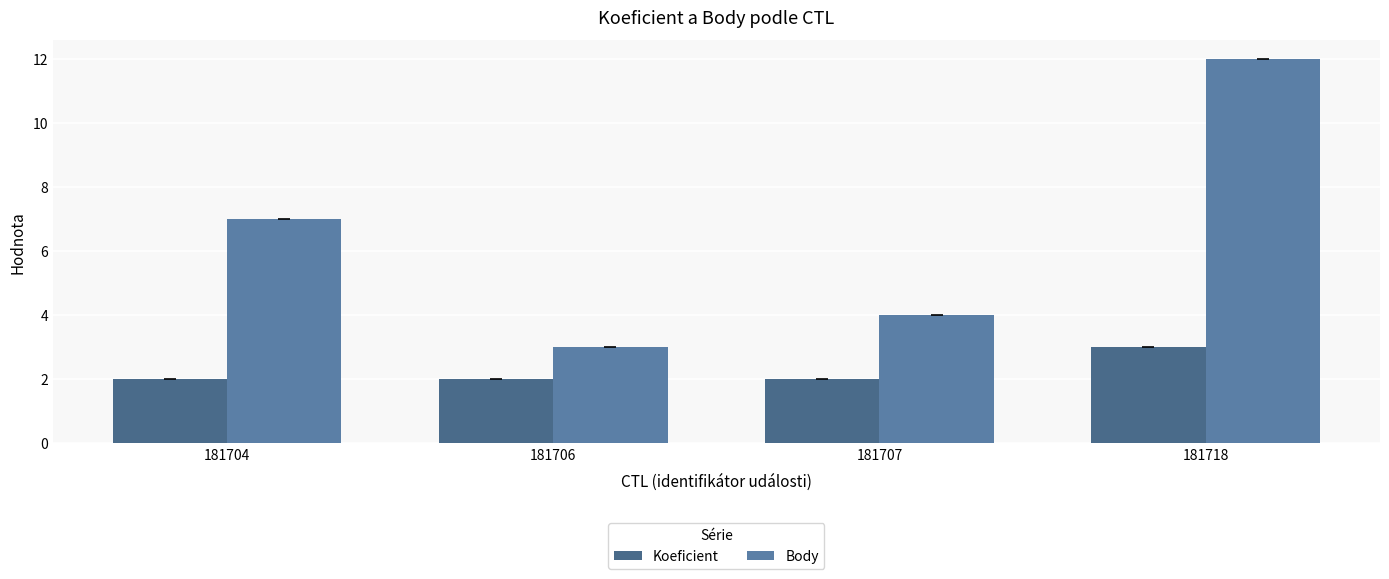

How many bars are there in each group?

2